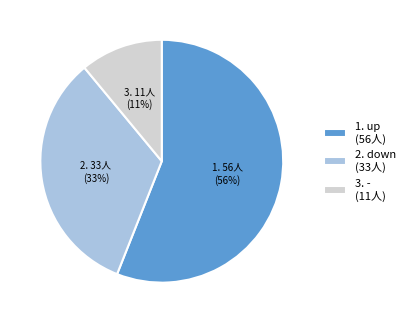

How many slices are in this pie chart?

3